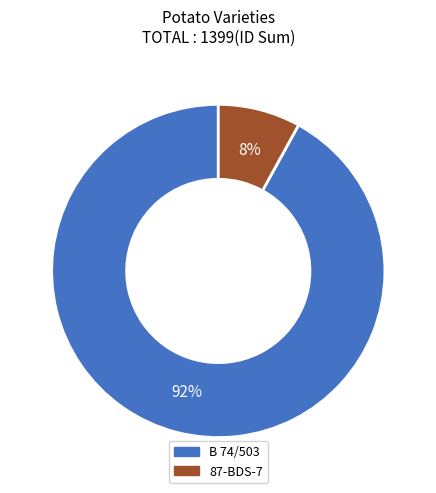

To the nearest percent, what portion does 87-BDS-7 represent?

8%